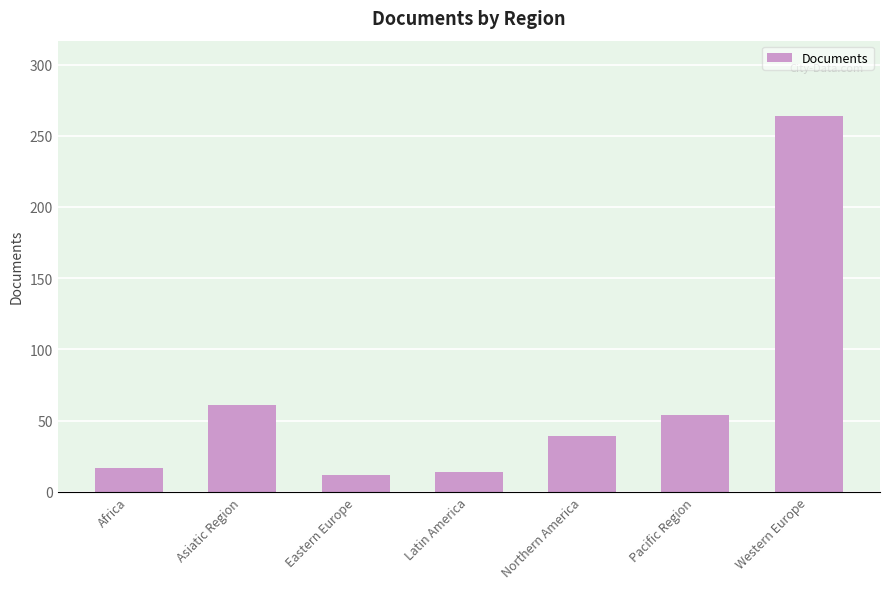

What is the sum of all values?

461